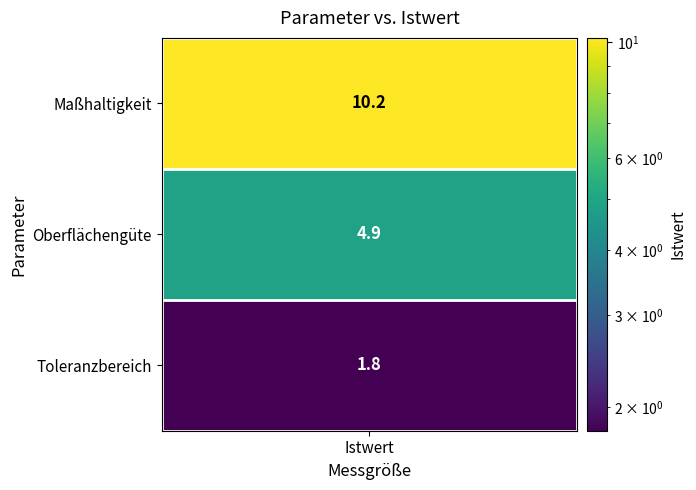

What is the smallest value displayed?

1.8